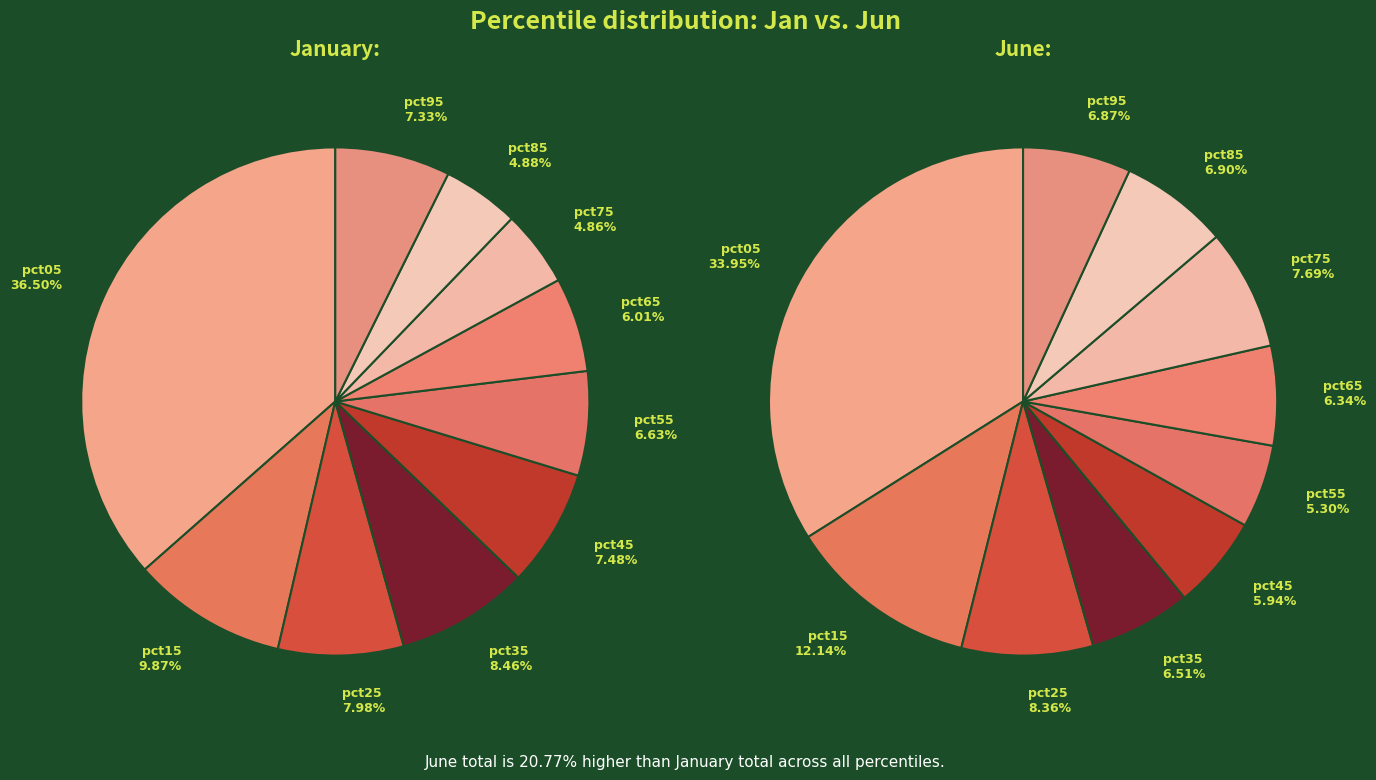

What is the largest slice in the pie chart?

pct05